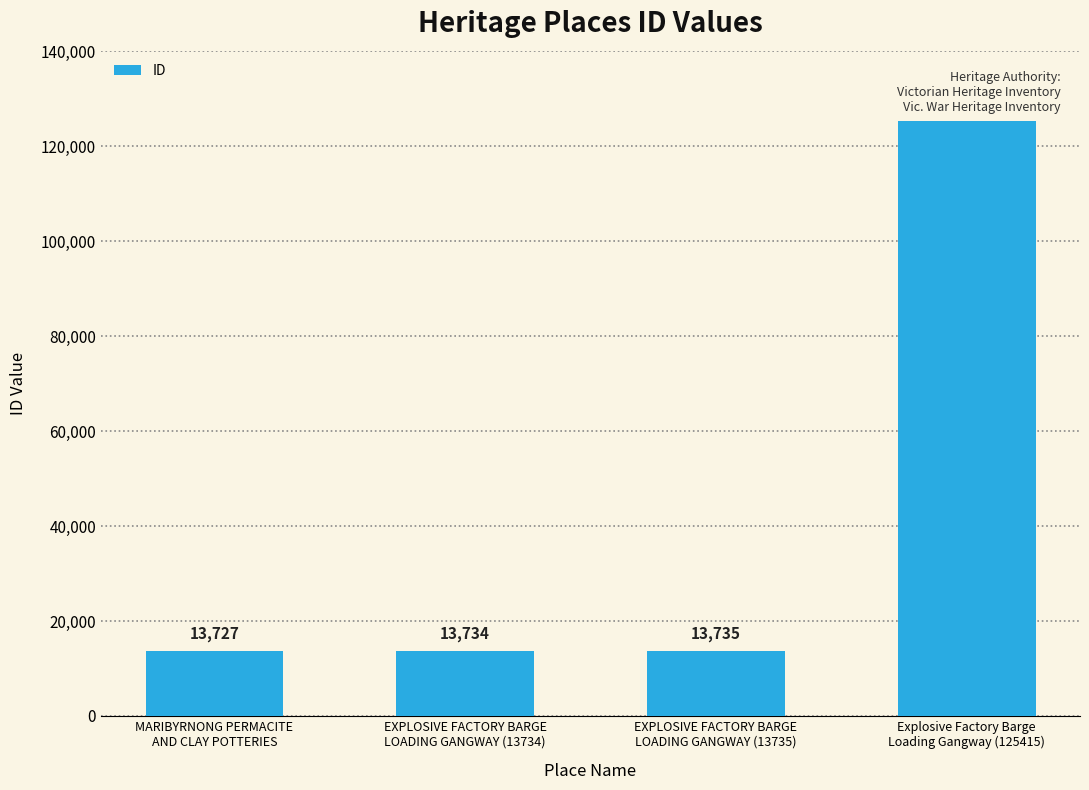

What is the value of the 4th bar from the left?

125415